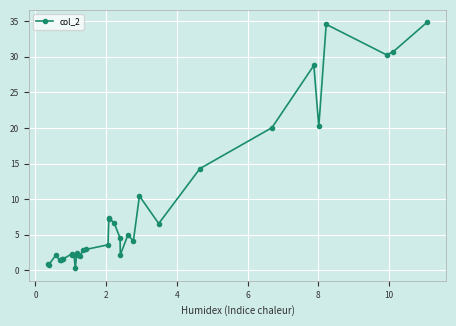

What is the difference between the maximum and minimum values?

34.6